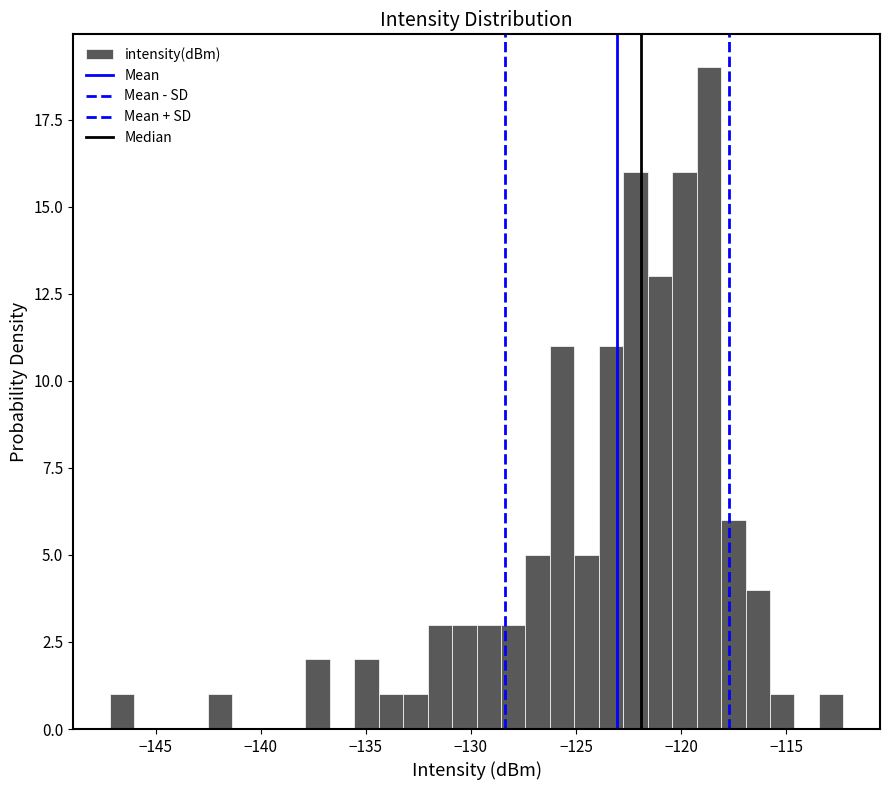

Around what value on the x-axis is the tallest bar? Give the approximate position of its centre, as read against the axis.

-118.5